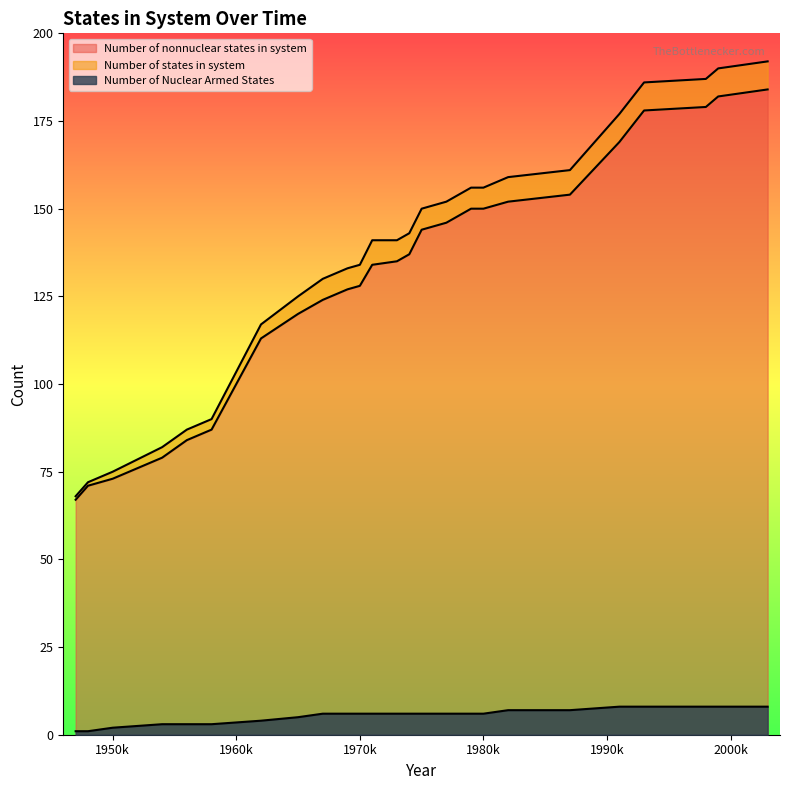

At which label does Number of Nuclear Armed States first exceed 6?

1982